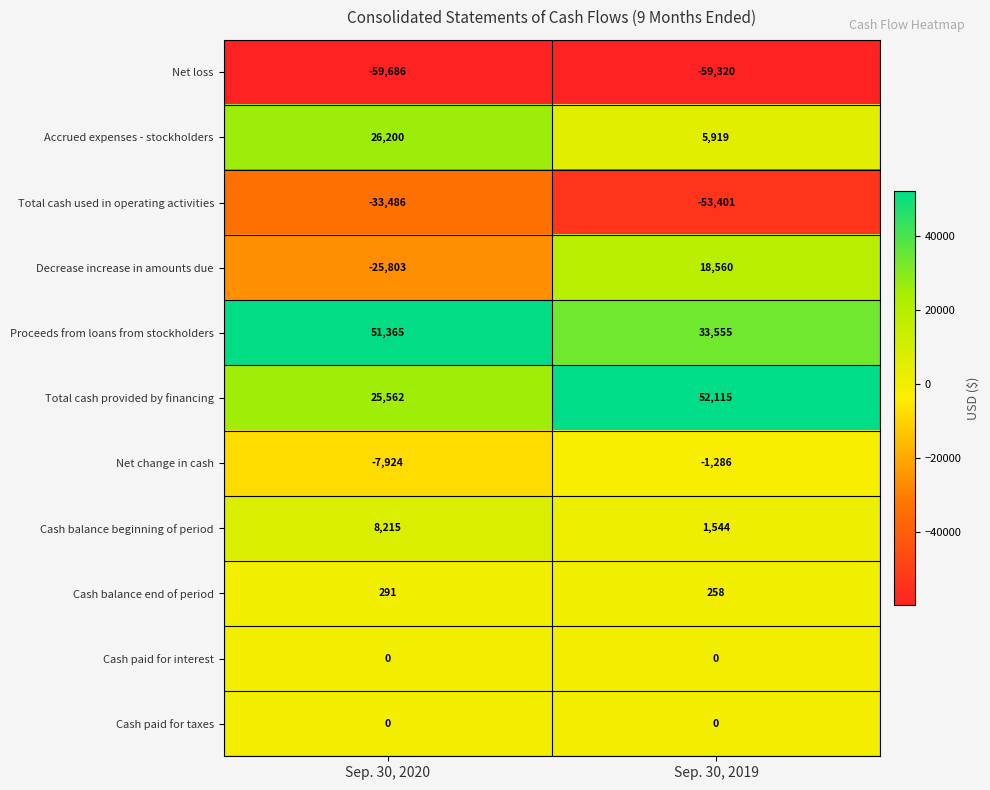

What is the maximum value shown in the chart?

52115